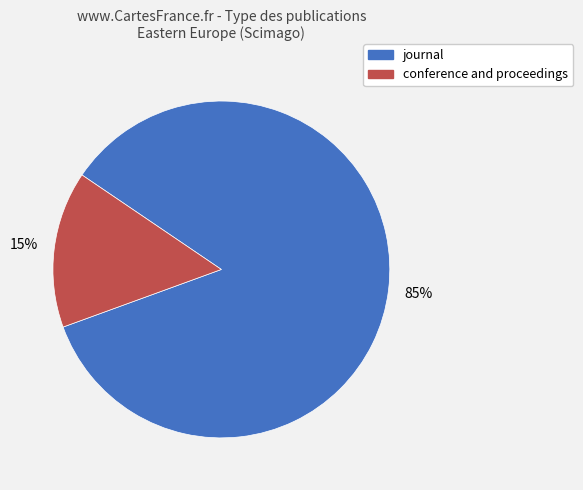

True or false: journal accounts for 79% of the total.

False